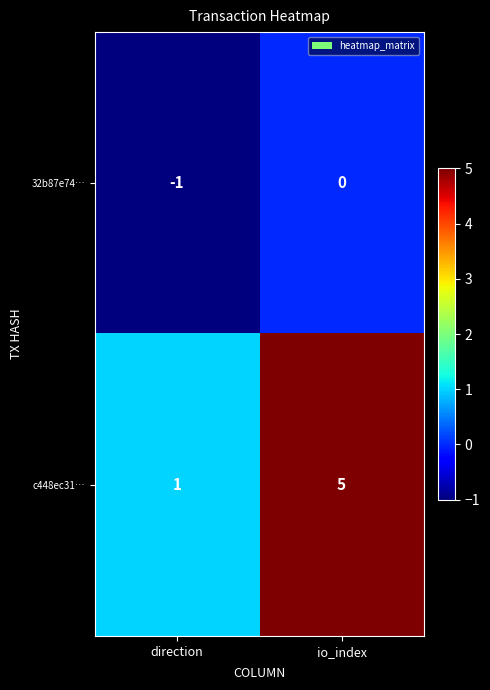

Is the value of c448ec31… at io_index greater than the value of 32b87e74… at direction?

Yes